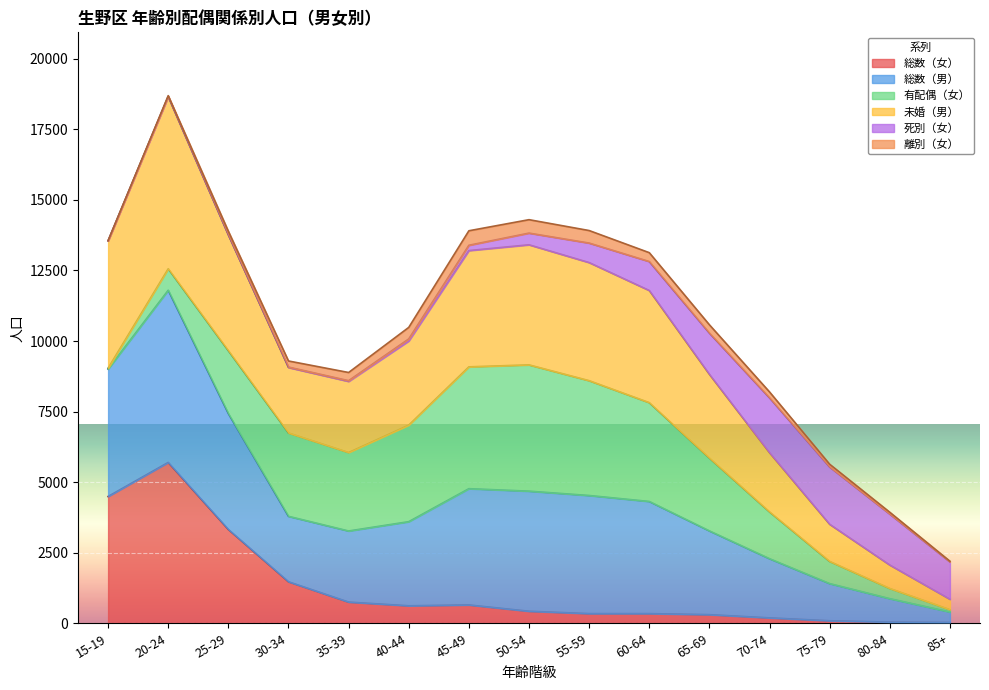

True or false: 総数（女） and 総数（男） intersect in this chart.

False